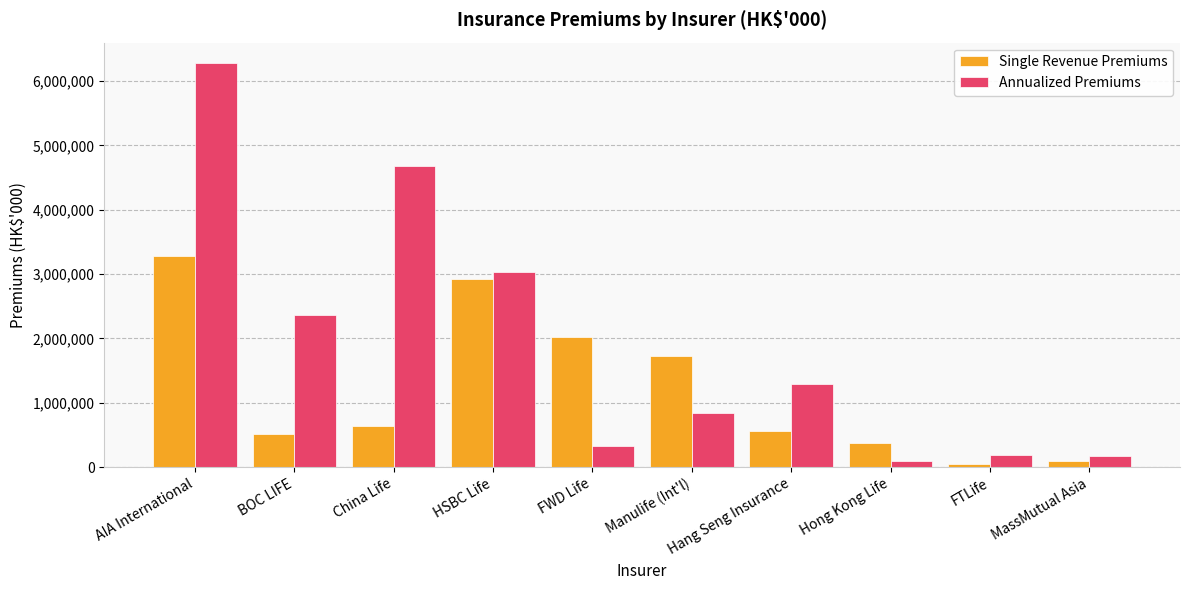

Is the value of Annualized Premiums at China Life greater than the value of Single Revenue Premiums at HSBC Life?

Yes